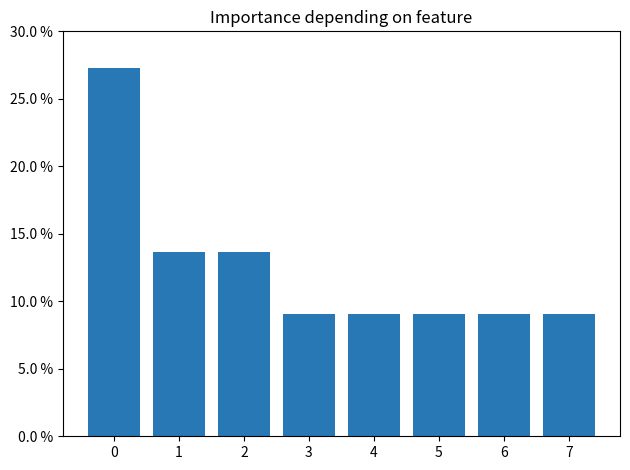

Does the chart contain any negative values?

No